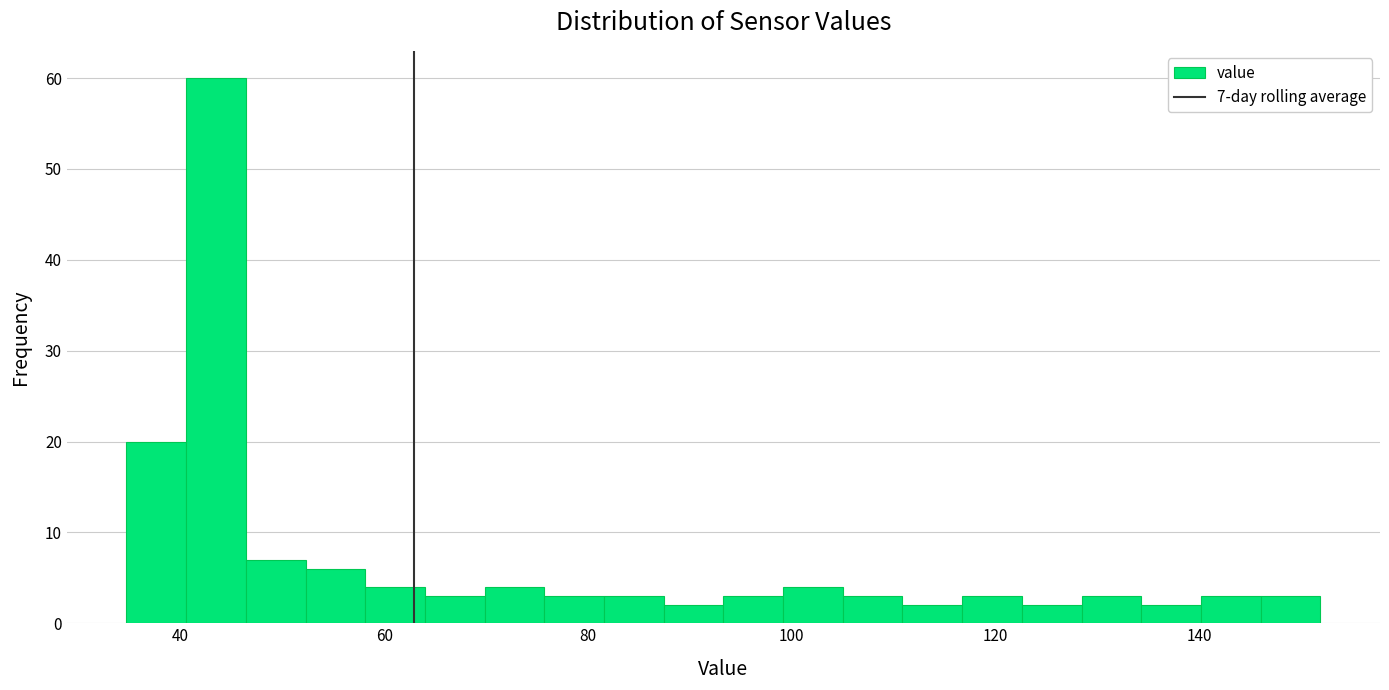

Read against the x-axis, roughly where is the centre of the tallest bar?

44